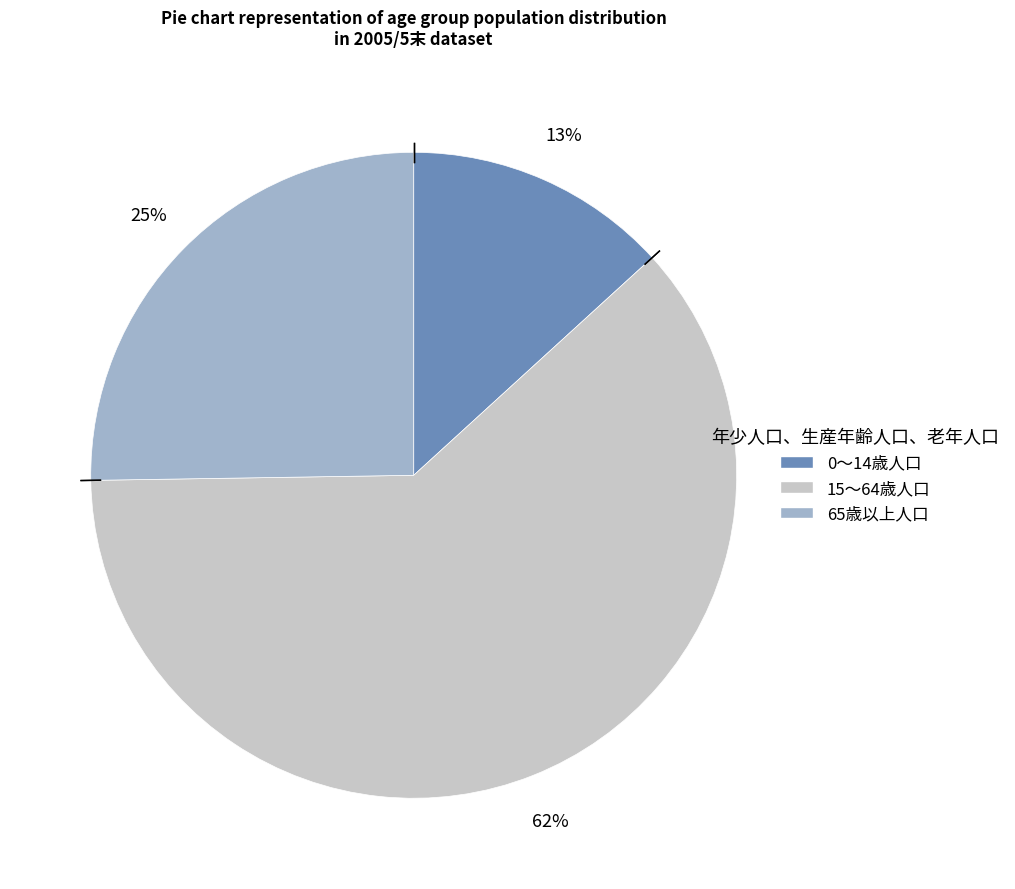

To the nearest percent, what percentage of the pie is 15～64歳人口?

62%